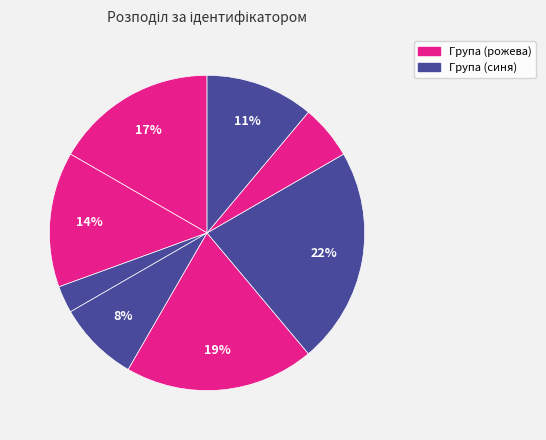

How many segments does this pie chart have?

8